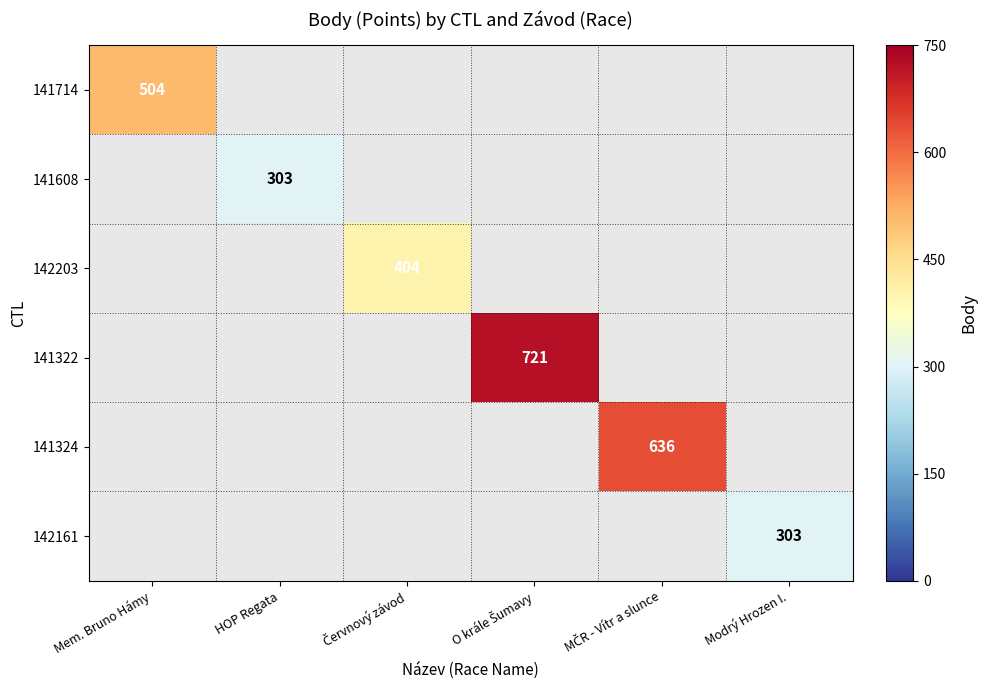

Which series has the largest range (max minus min)?

141714